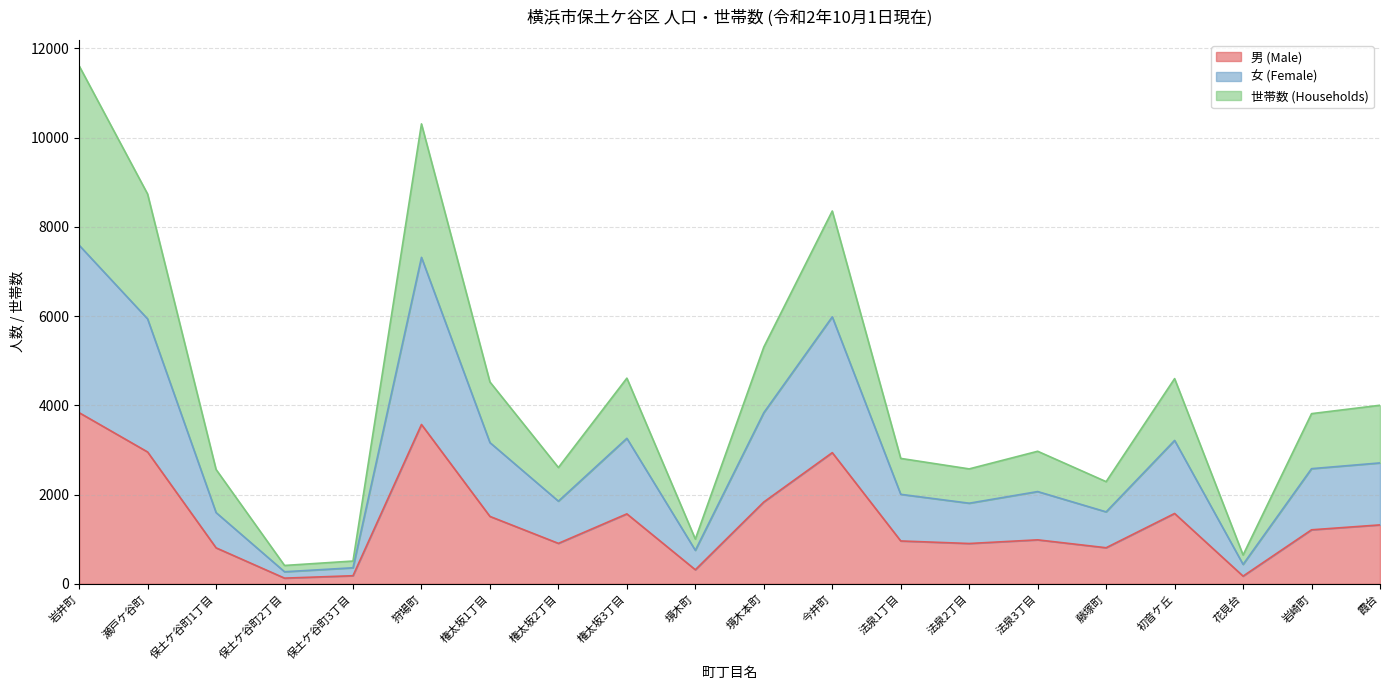

What is the total value across all series at 法泉3丁目?

2970